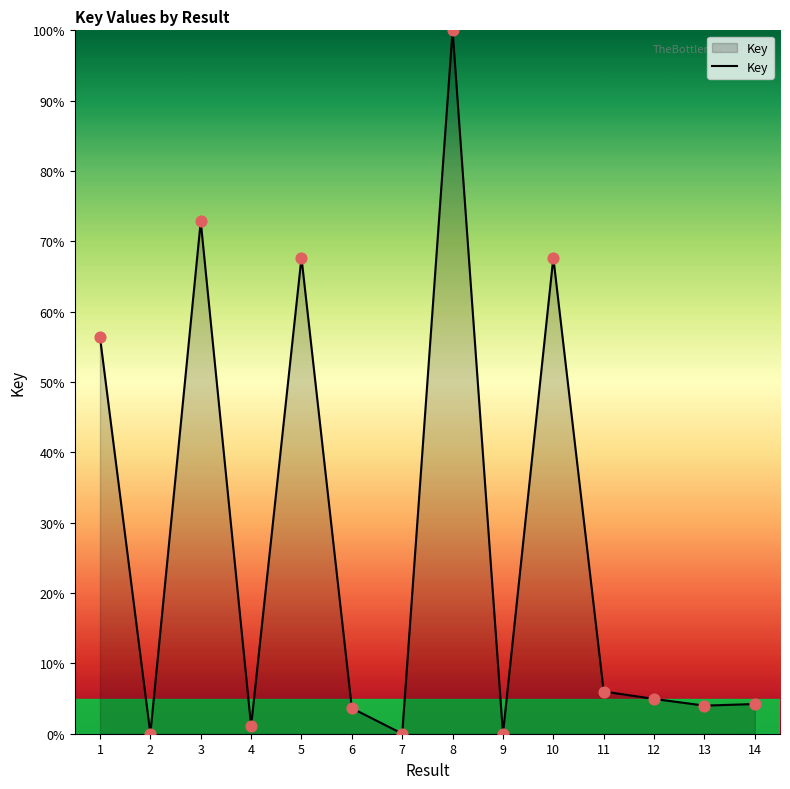

Between 13 and 10, which is larger?

10